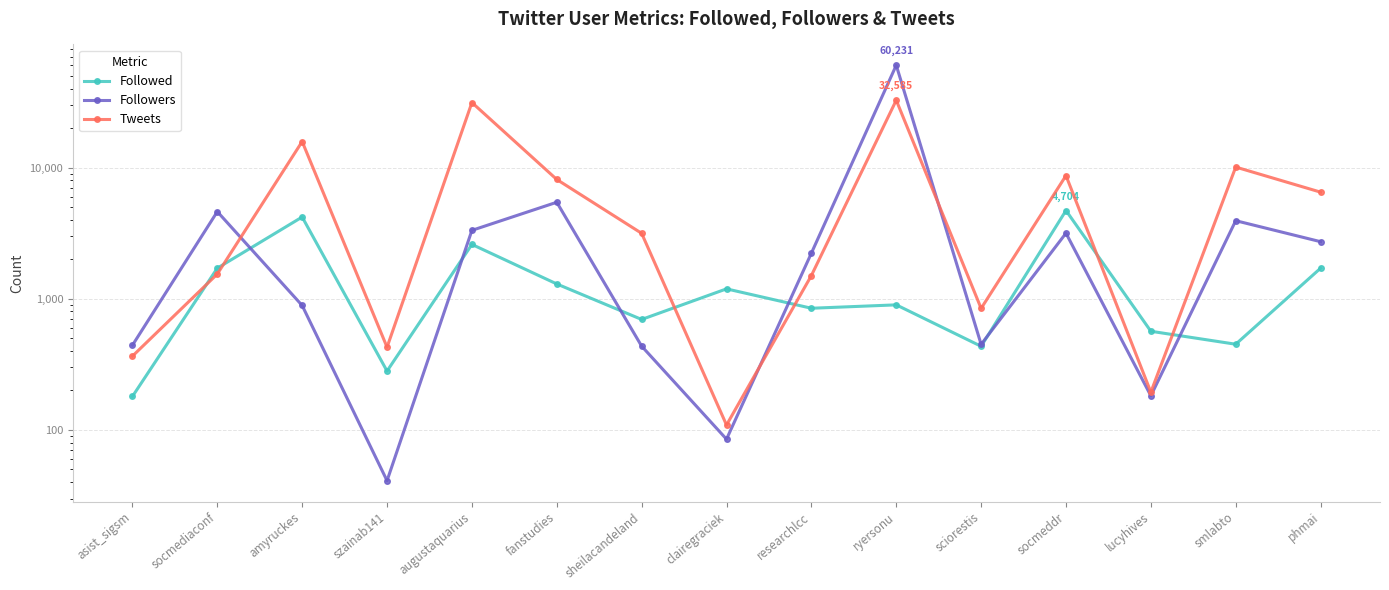

What position from the right is researchlcc?

7